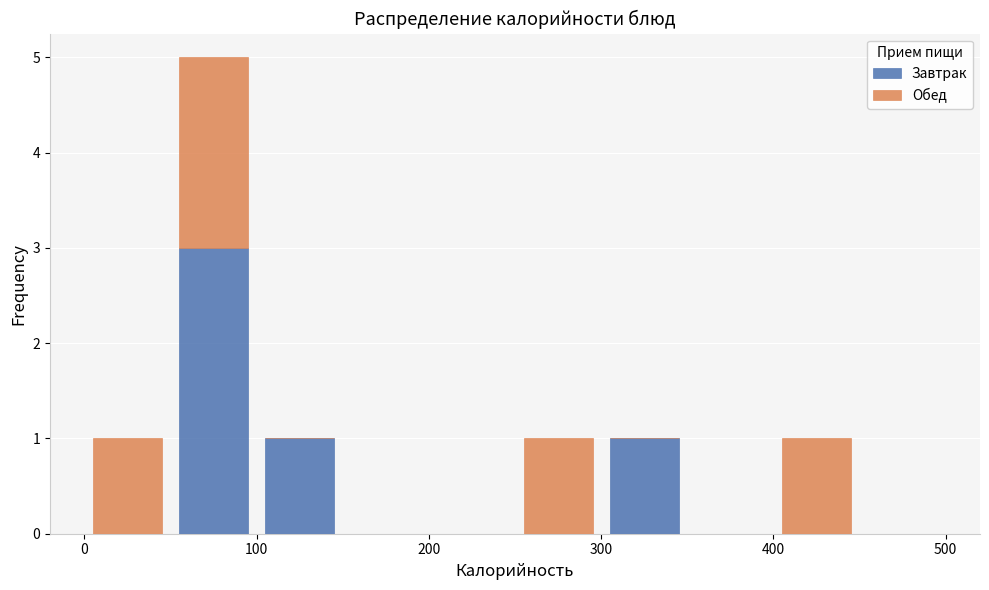

Reading left to right, transcribe this chart: for each stacked bar, give the range it covers on the x-axis and its total height. The values are not printed on the chart, so give them approximately, as read against the axis.

0 to 50: 1
50 to 100: 5
100 to 150: 1
150 to 200: 0
200 to 250: 0
250 to 300: 1
300 to 350: 1
350 to 400: 0
400 to 450: 1
450 to 500: 0